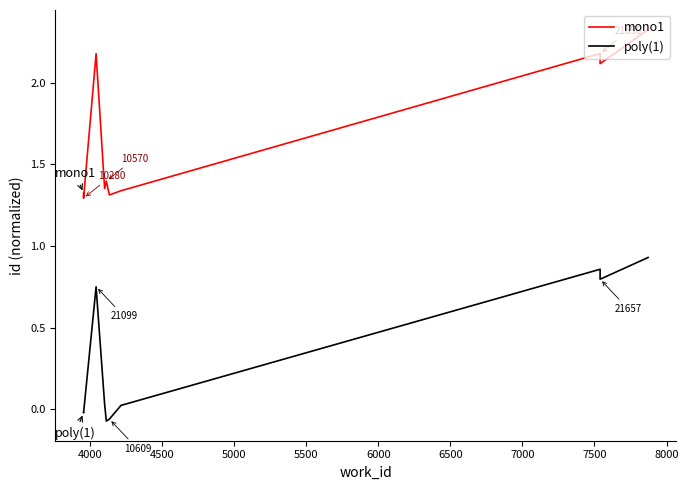

Which series changed the most between 4500 and 6000?

mono1